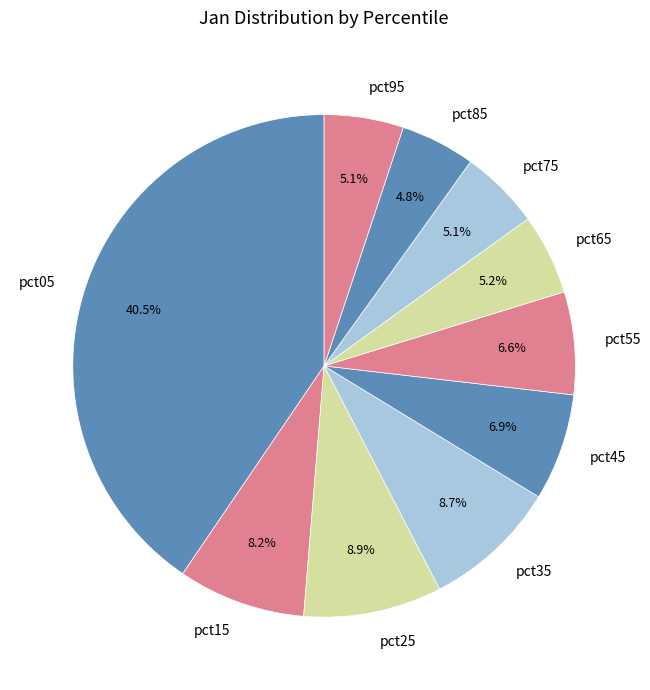

The pct15 slice represents 8% of the pie. True or false?

True